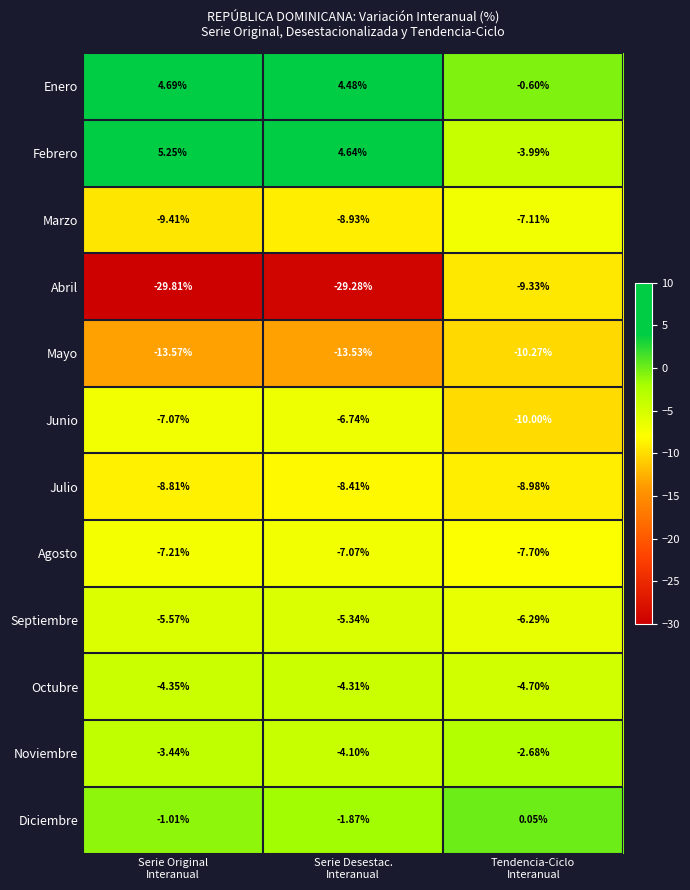

What is the total value across all series at Tendencia-Ciclo
Interanual?

-71.6